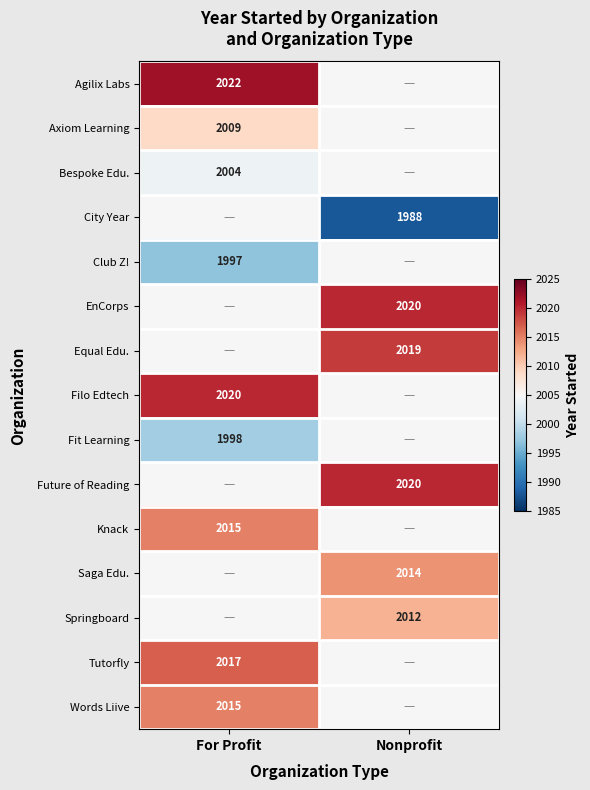

The Filo Edtech series shows 915 at For Profit. True or false?

False